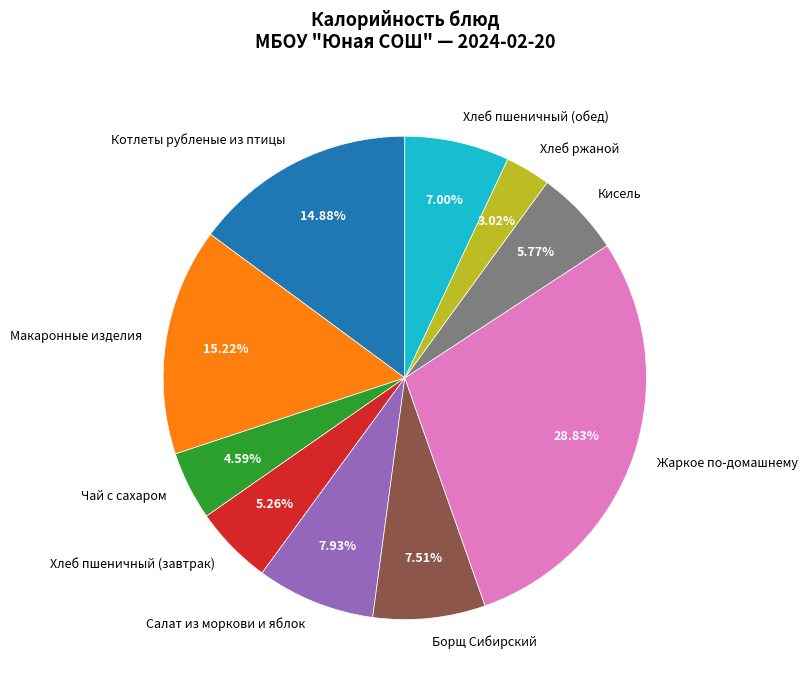

True or false: Борщ Сибирский accounts for 8% of the total.

True